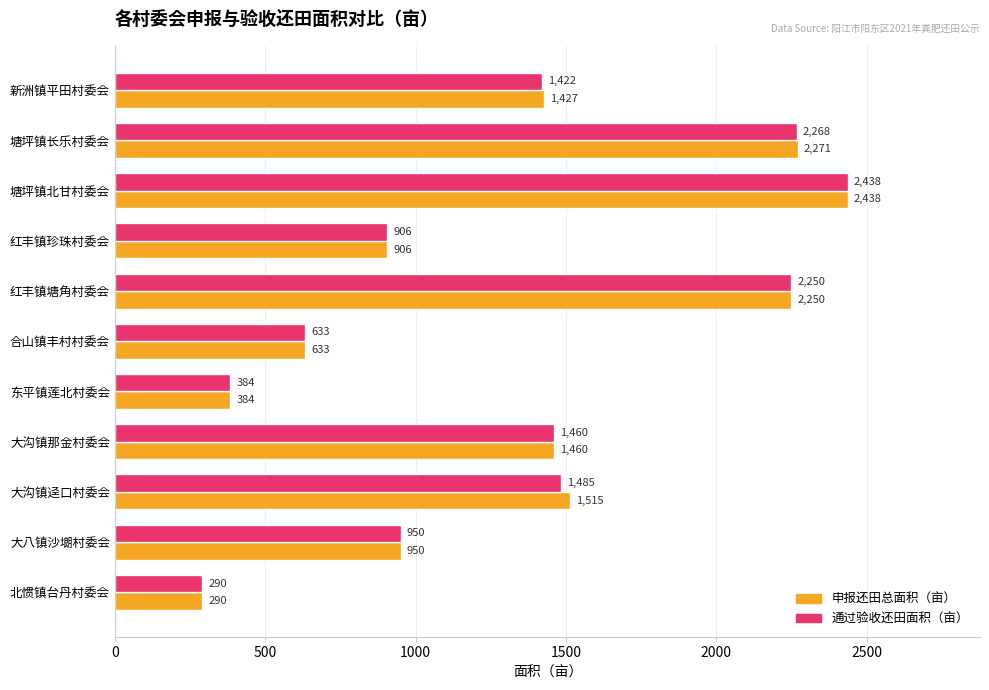

Which series has the largest total across all categories?

申报还田总面积（亩）